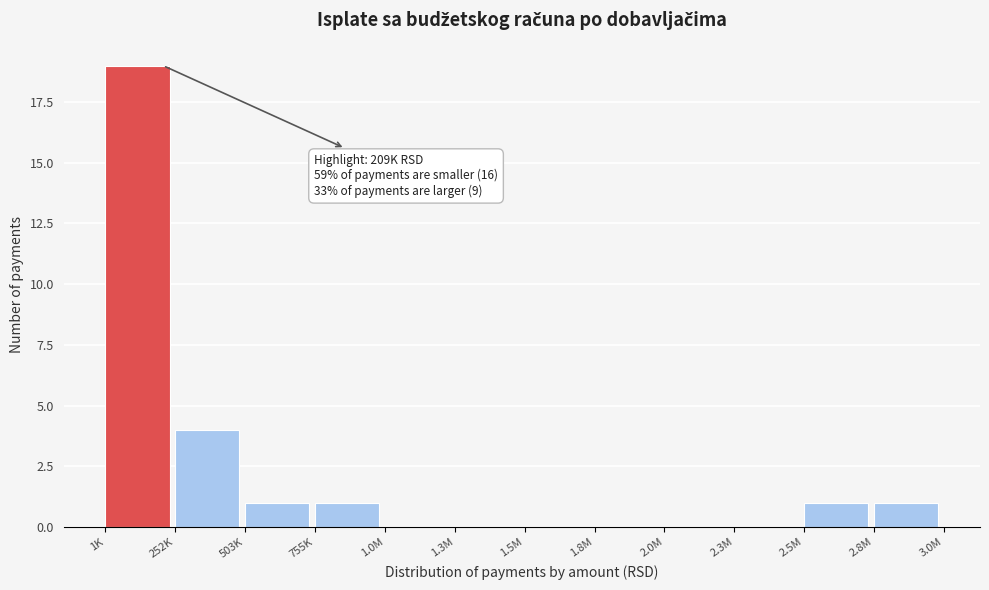

Reading right to left, list all the values displayed in this chart.

2.8M=1	2.5M=1	2.3M=0	2.0M=0	1.8M=0	1.5M=0	1.3M=0	1.0M=0	755K=1	503K=1	252K=4	1K=19